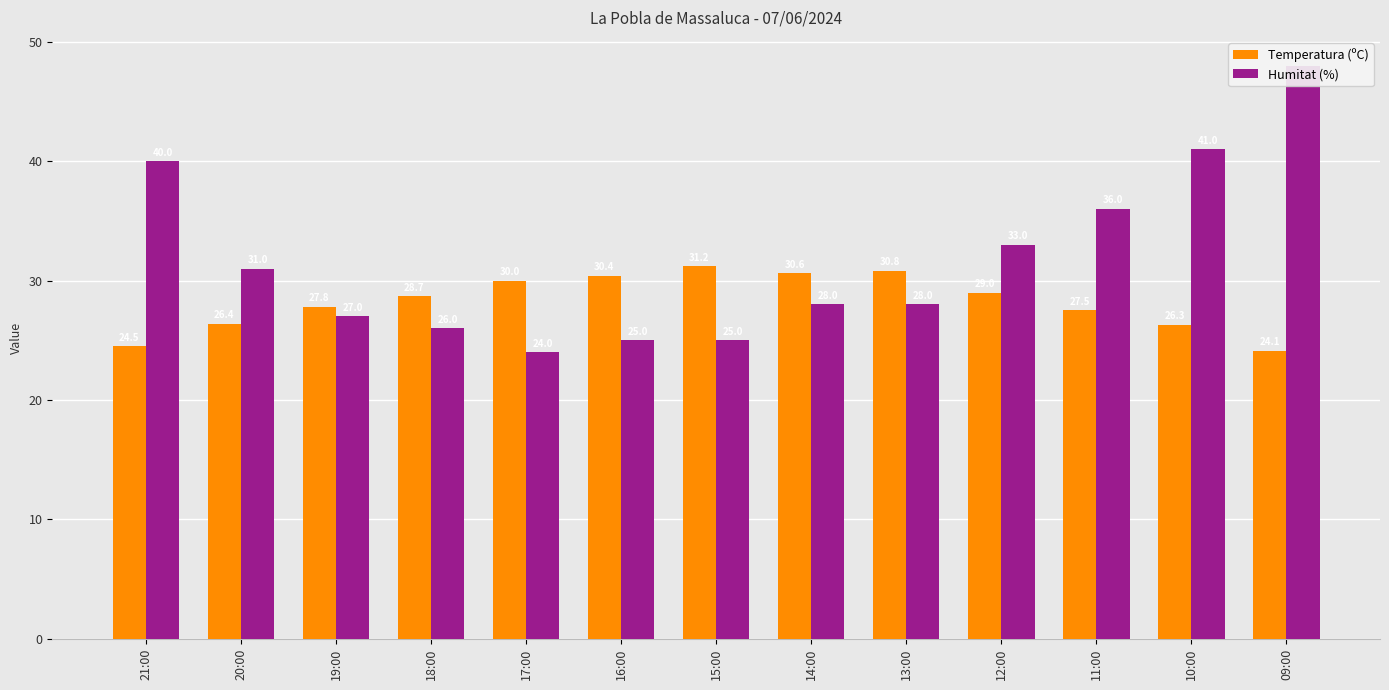

Count the number of categories in the chart.

13